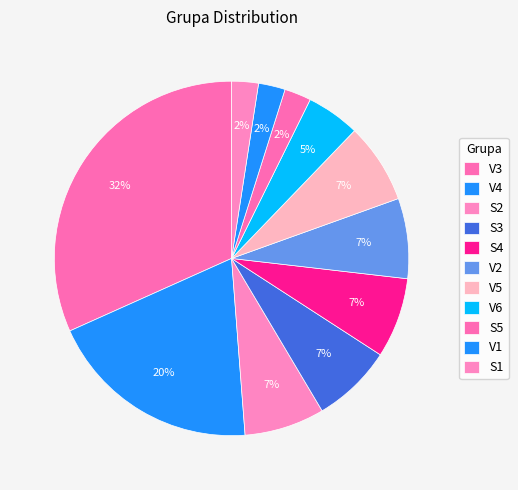

How many slices are in this pie chart?

11